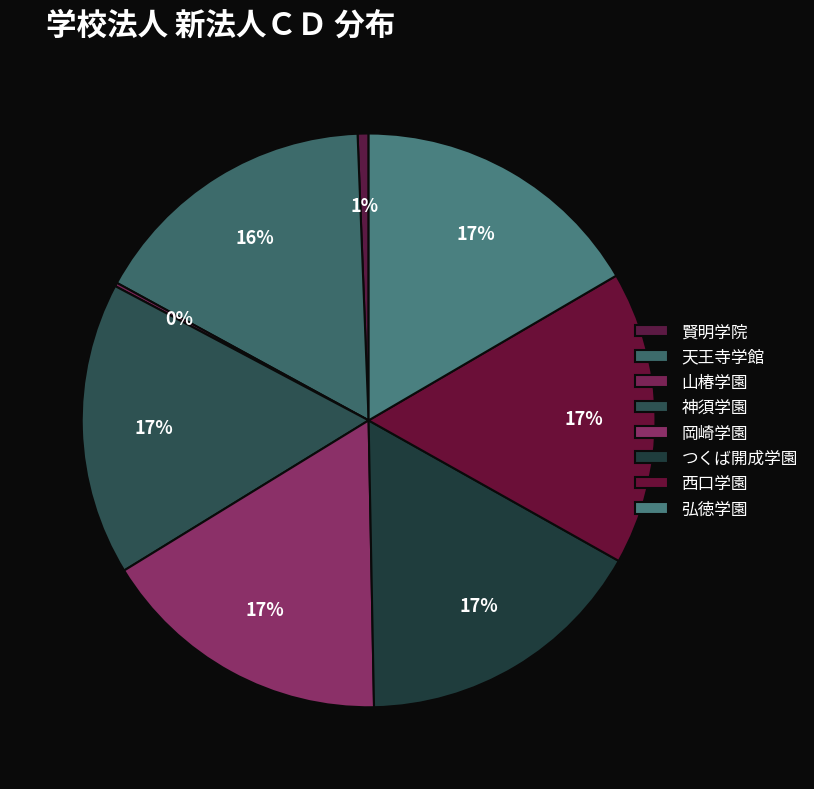

To the nearest percent, what is the average slice percentage?

12%